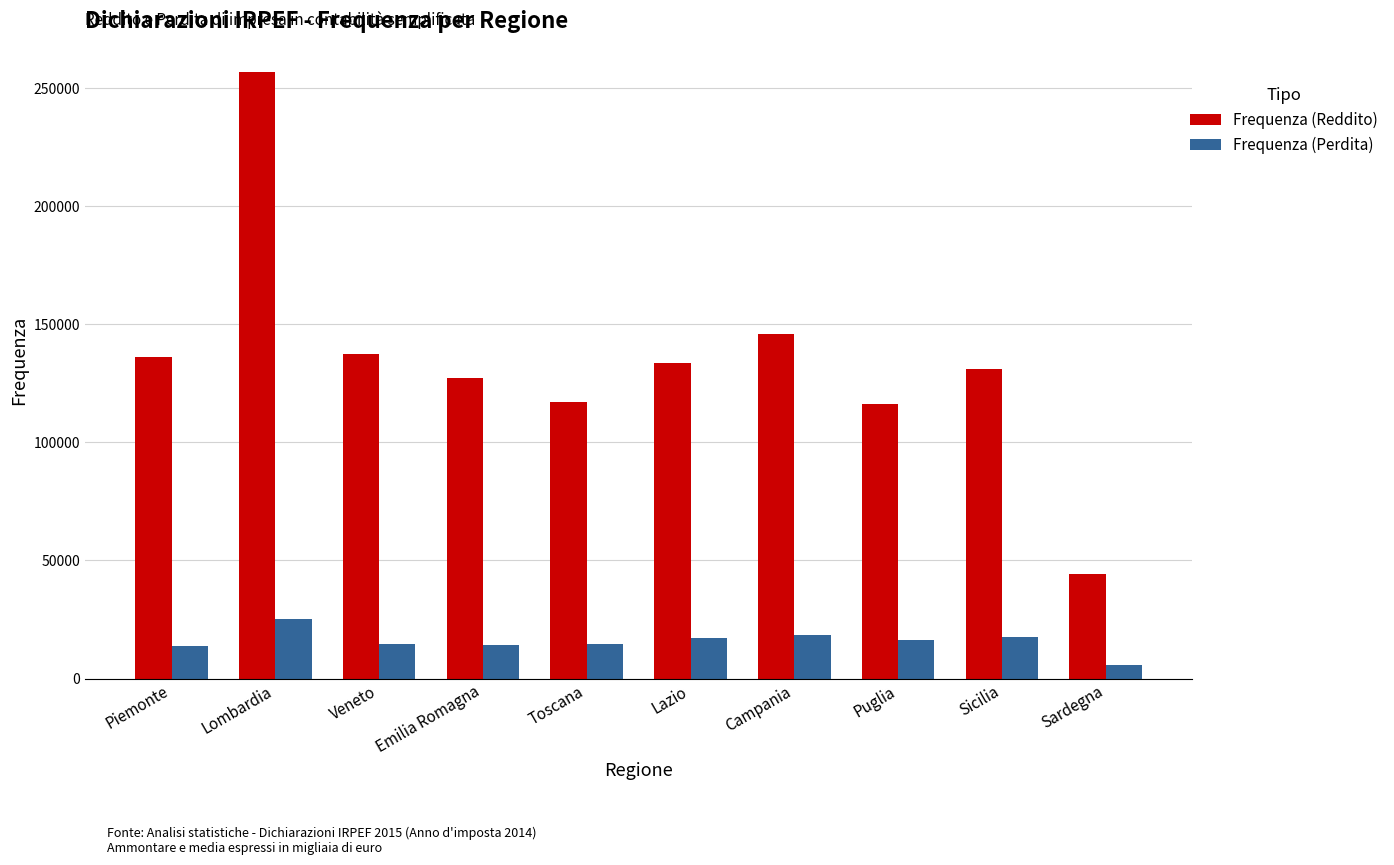

What are all the series names shown in the legend?

Frequenza (Reddito), Frequenza (Perdita)